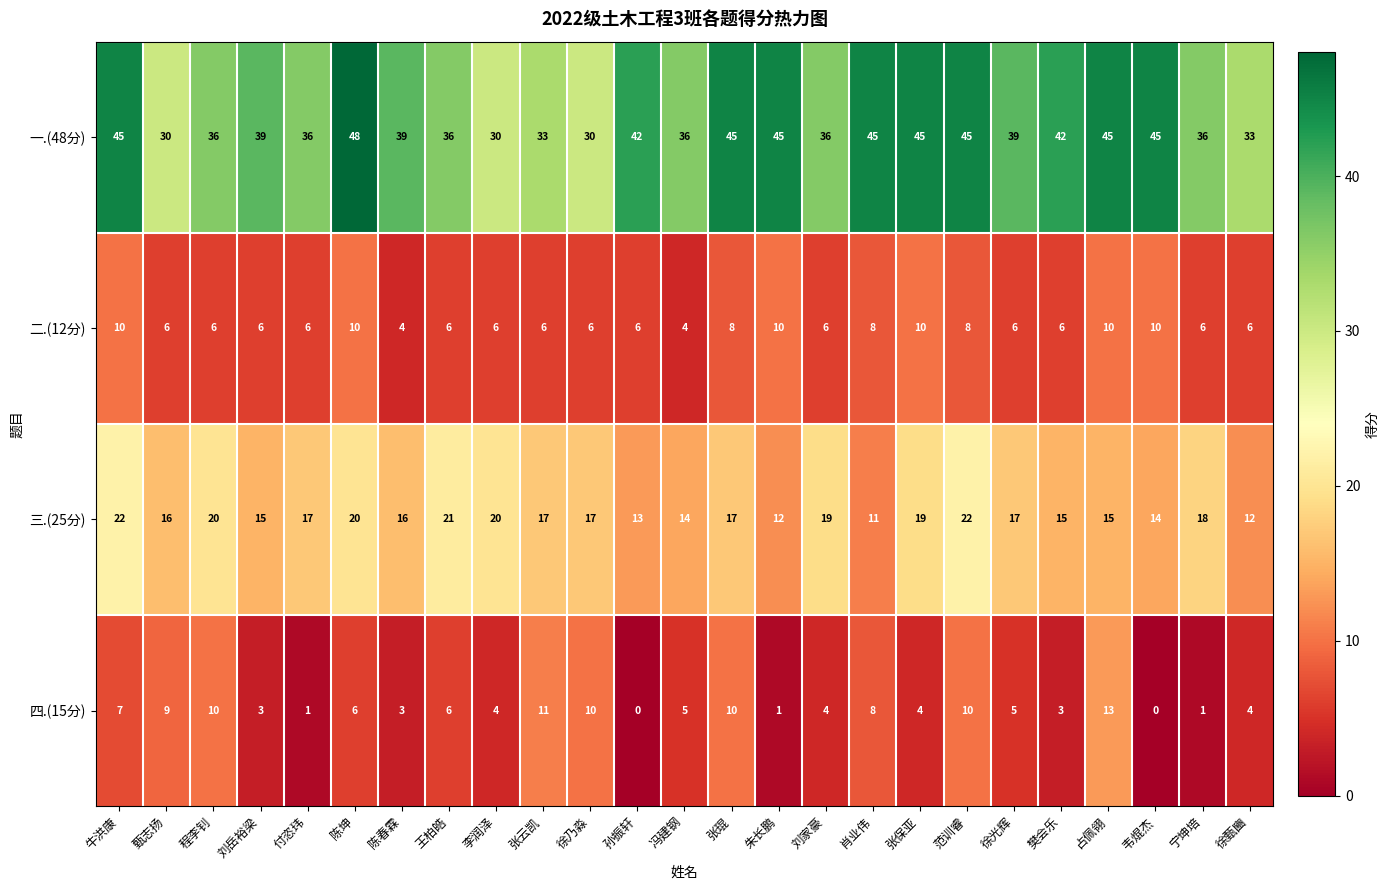

Which series has the widest spread of values?

一.(48分)